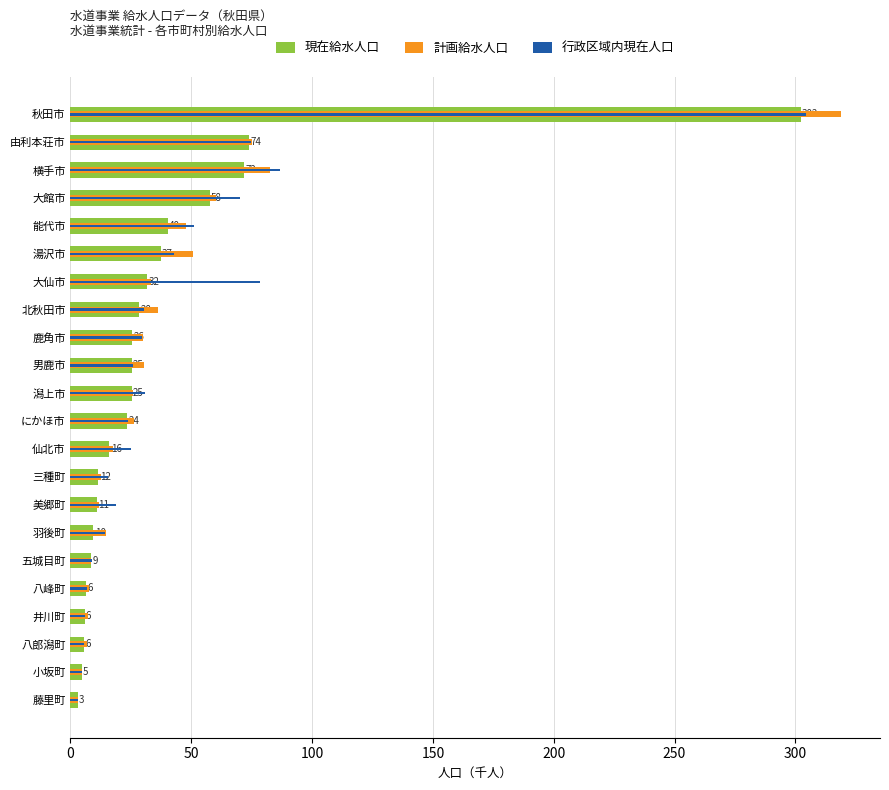

What is the total value across all series at にかほ市?

73.4